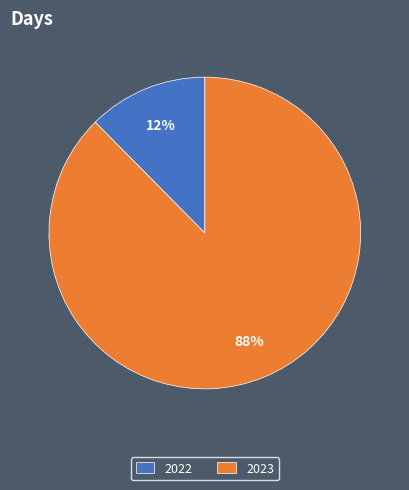

To the nearest percent, what portion does 2023 represent?

88%